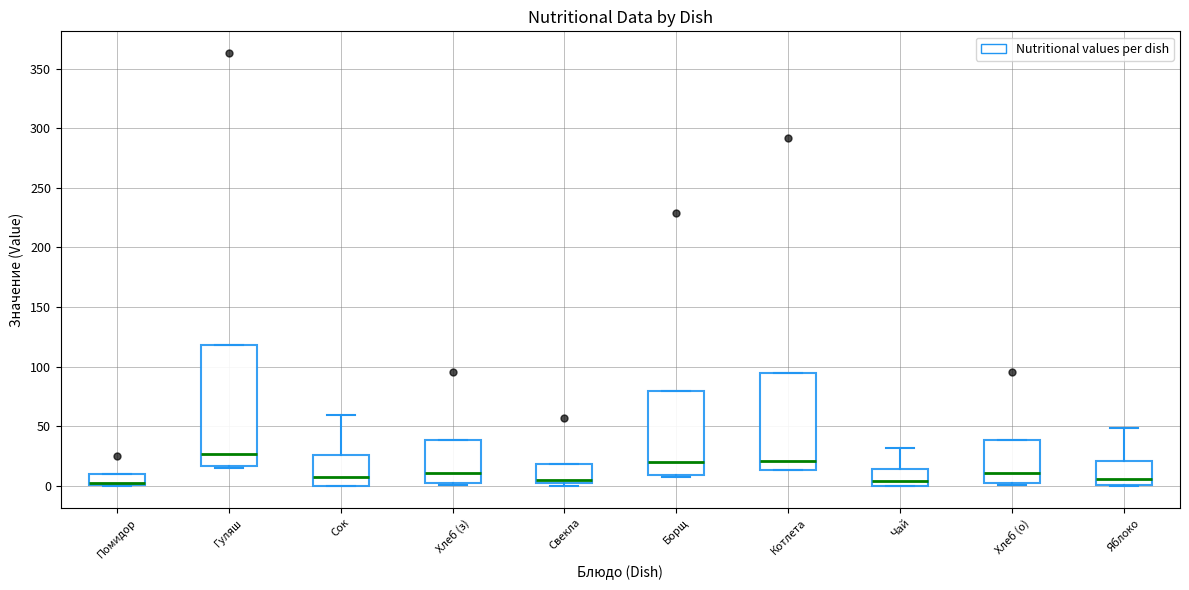

Reading left to right, read every box against the y-axis: the position of its median line, the range the box covers, and the ends of its whiskers. The values are not printed on the chart, so give them approximately, as read against the axis.

Помидор: median 5, box 0 to 10, whiskers 0 to 10
Гуляш: median 25, box 15 to 120, whiskers 15 to 120
Сок: median 5, box 0 to 25, whiskers 0 to 60
Хлеб (з): median 10, box 0 to 40, whiskers 0 to 40
Свекла: median 5 (just above the box's lower edge), box 5 to 20, whiskers 0 to 20
Борщ: median 20, box 10 to 80, whiskers 10 (just below the box's lower edge) to 80
Котлета: median 20, box 15 to 95, whiskers 15 to 95
Чай: median 5, box 0 to 15, whiskers 0 to 30
Хлеб (о): median 10, box 0 to 40, whiskers 0 to 40
Яблоко: median 5, box 0 to 20, whiskers 0 to 50